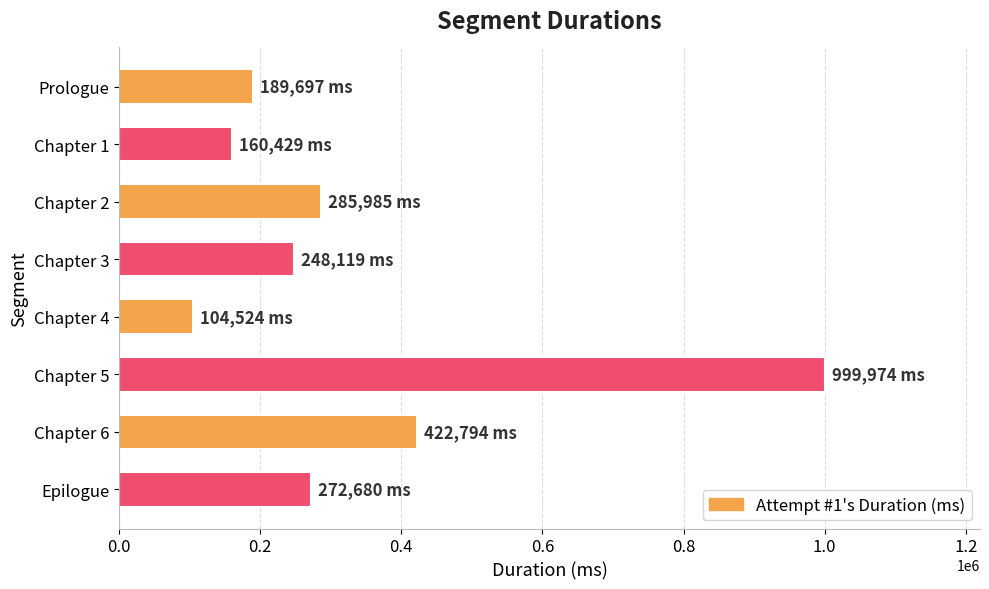

What is the difference between the maximum and second lowest values?

839545